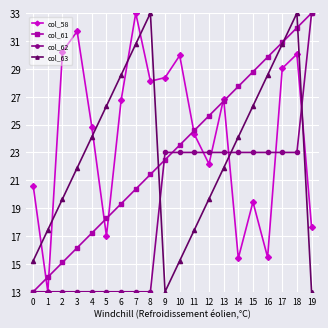

How many intersections are there between col_63 and col_58?

8